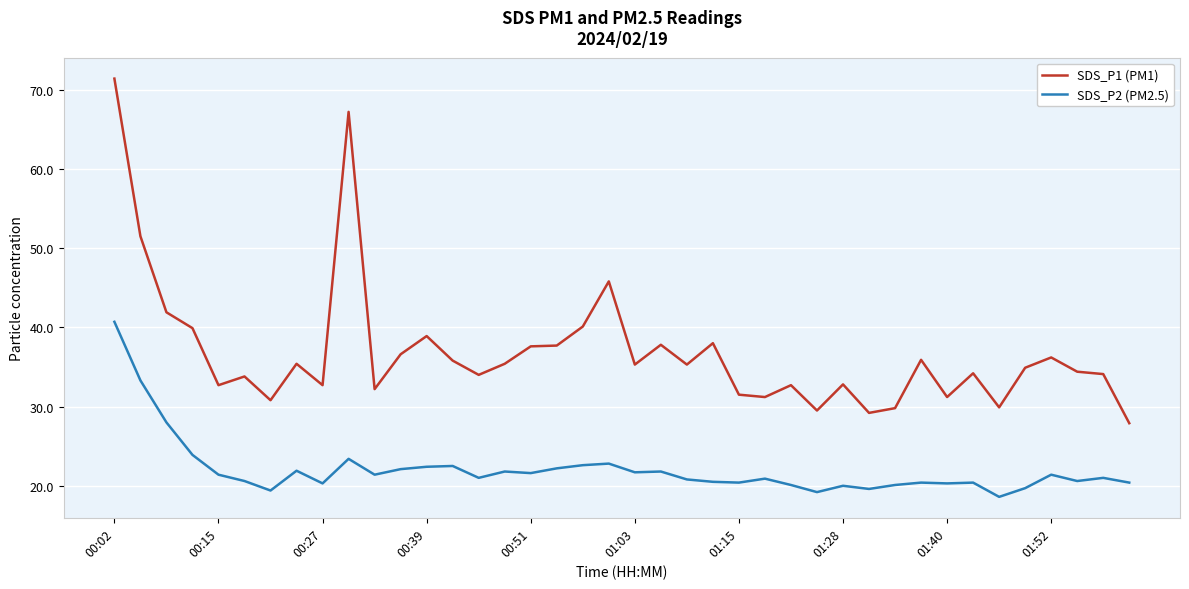

Which series has the largest range (max minus min)?

SDS_P1 (PM1)